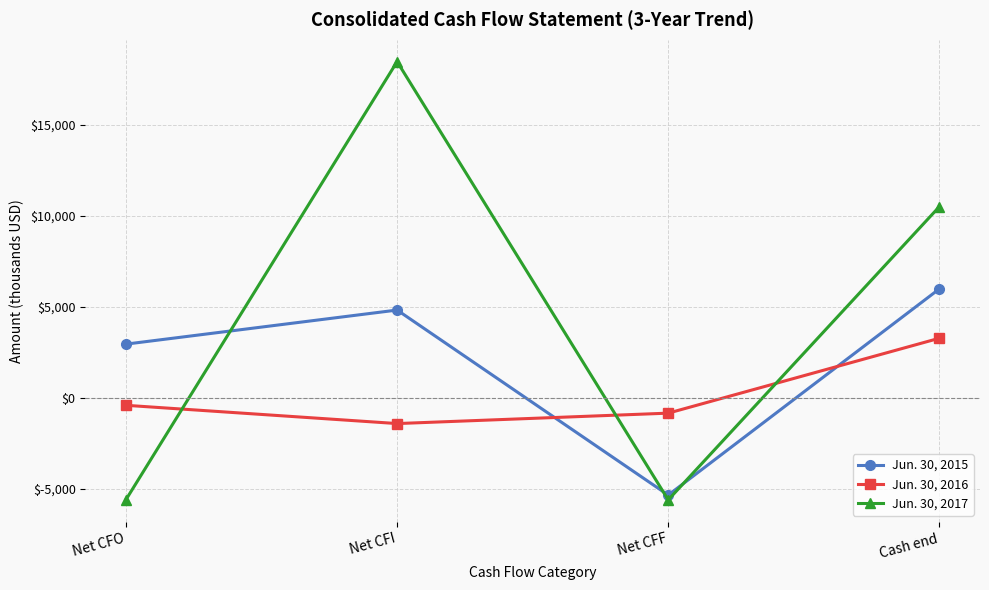

Which series ends up on top after the final intersection of Jun. 30, 2017 and Jun. 30, 2016?

Jun. 30, 2017